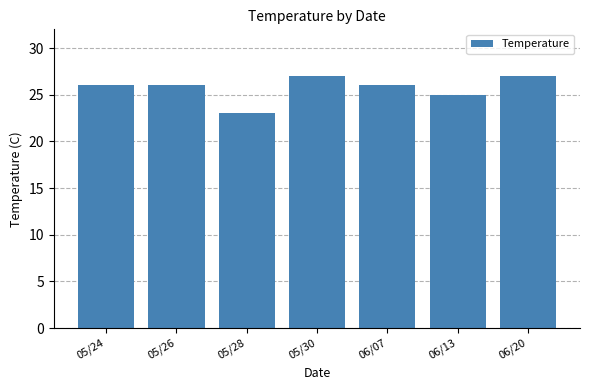

Reading right to left, extract all data points from this chart.

27	25	26	27	23	26	26